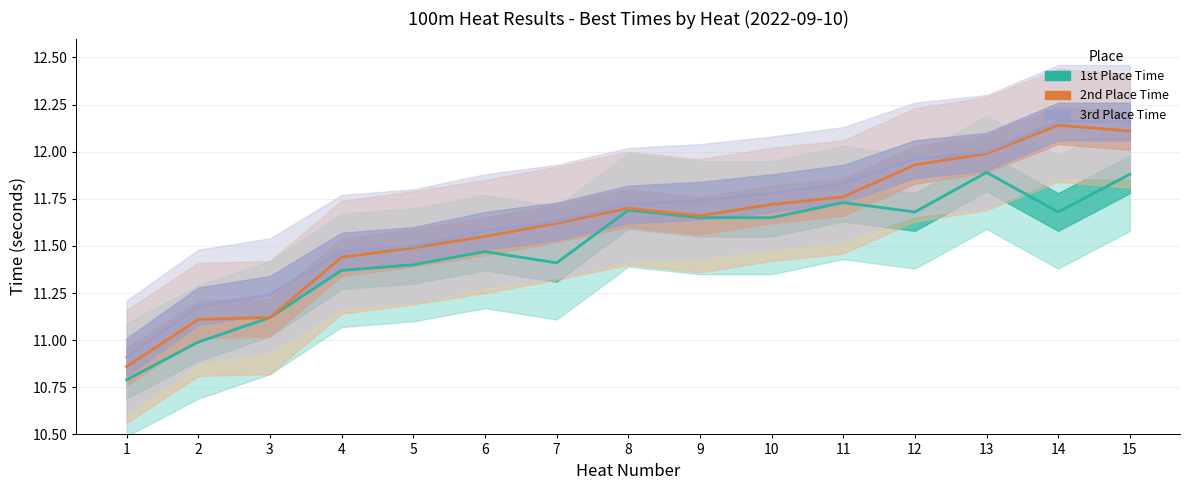

How many values in the 1st Place Time series exceed 11?

13